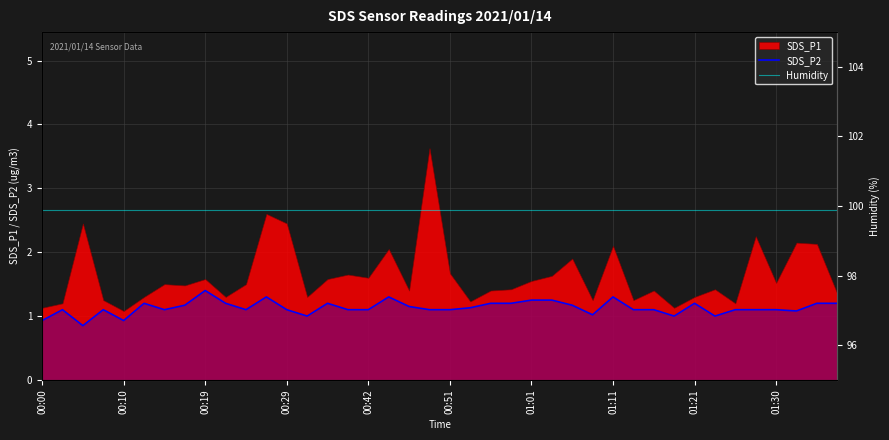

True or false: SDS_P2 has a value of 0.5 at 01:01.

False